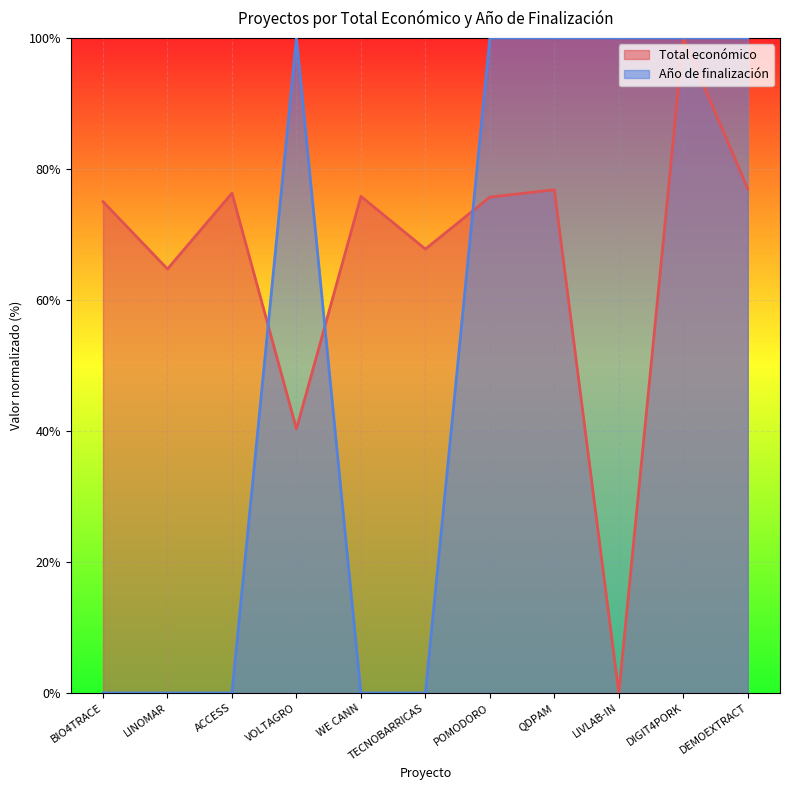

True or false: Año de finalización has more than 1 interior local peaks.

False